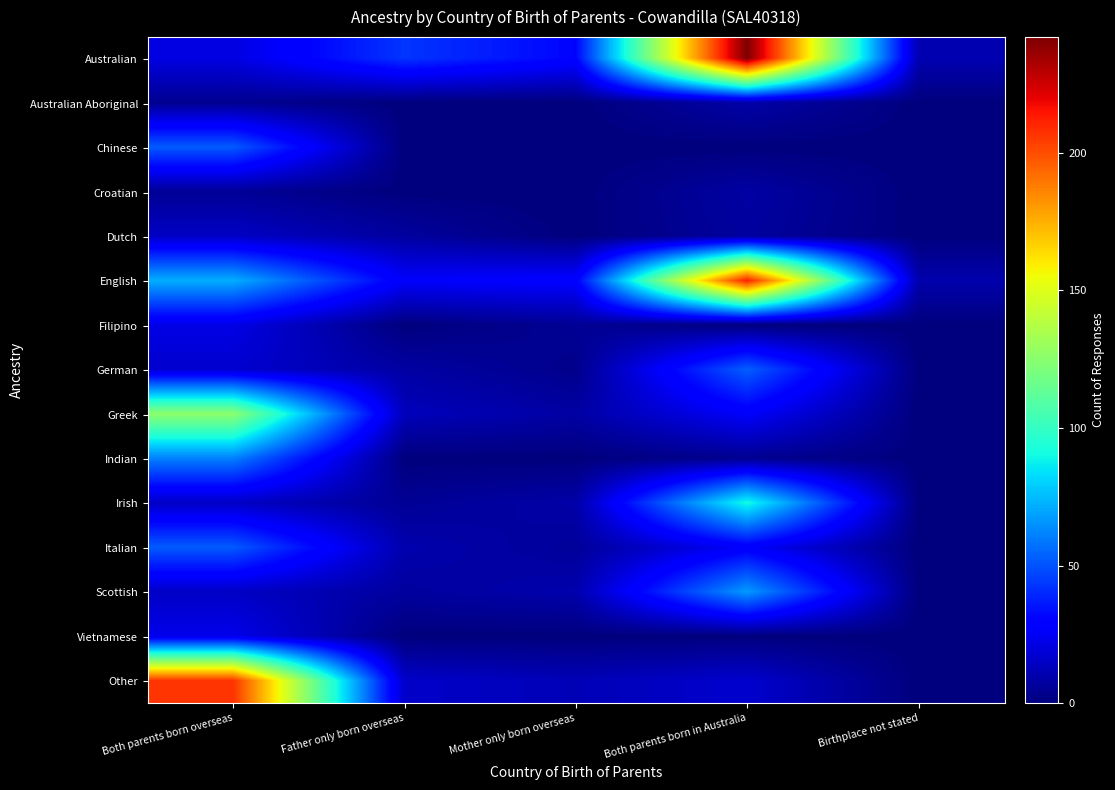

Reading left to right, transcribe all the data shown in this chart.

Australian: Both parents born overseas=21	Father only born overseas=43	Mother only born overseas=31	Both parents born in Australia=242	Birthplace not stated=11
Australian Aboriginal: Both parents born overseas=4	Father only born overseas=0	Mother only born overseas=0	Both parents born in Australia=9	Birthplace not stated=0
Chinese: Both parents born overseas=52	Father only born overseas=0	Mother only born overseas=0	Both parents born in Australia=0	Birthplace not stated=0
Croatian: Both parents born overseas=5	Father only born overseas=0	Mother only born overseas=0	Both parents born in Australia=8	Birthplace not stated=0
Dutch: Both parents born overseas=15	Father only born overseas=7	Mother only born overseas=0	Both parents born in Australia=7	Birthplace not stated=0
English: Both parents born overseas=72	Father only born overseas=27	Mother only born overseas=29	Both parents born in Australia=212	Birthplace not stated=10
Filipino: Both parents born overseas=22	Father only born overseas=0	Mother only born overseas=5	Both parents born in Australia=0	Birthplace not stated=0
German: Both parents born overseas=17	Father only born overseas=8	Mother only born overseas=3	Both parents born in Australia=53	Birthplace not stated=0
Greek: Both parents born overseas=126	Father only born overseas=13	Mother only born overseas=8	Both parents born in Australia=27	Birthplace not stated=0
Indian: Both parents born overseas=61	Father only born overseas=0	Mother only born overseas=0	Both parents born in Australia=4	Birthplace not stated=0
Irish: Both parents born overseas=15	Father only born overseas=5	Mother only born overseas=9	Both parents born in Australia=91	Birthplace not stated=0
Italian: Both parents born overseas=52	Father only born overseas=10	Mother only born overseas=6	Both parents born in Australia=27	Birthplace not stated=0
Scottish: Both parents born overseas=15	Father only born overseas=7	Mother only born overseas=10	Both parents born in Australia=67	Birthplace not stated=0
Vietnamese: Both parents born overseas=23	Father only born overseas=0	Mother only born overseas=0	Both parents born in Australia=0	Birthplace not stated=0
Other: Both parents born overseas=207	Father only born overseas=16	Mother only born overseas=12	Both parents born in Australia=17	Birthplace not stated=0